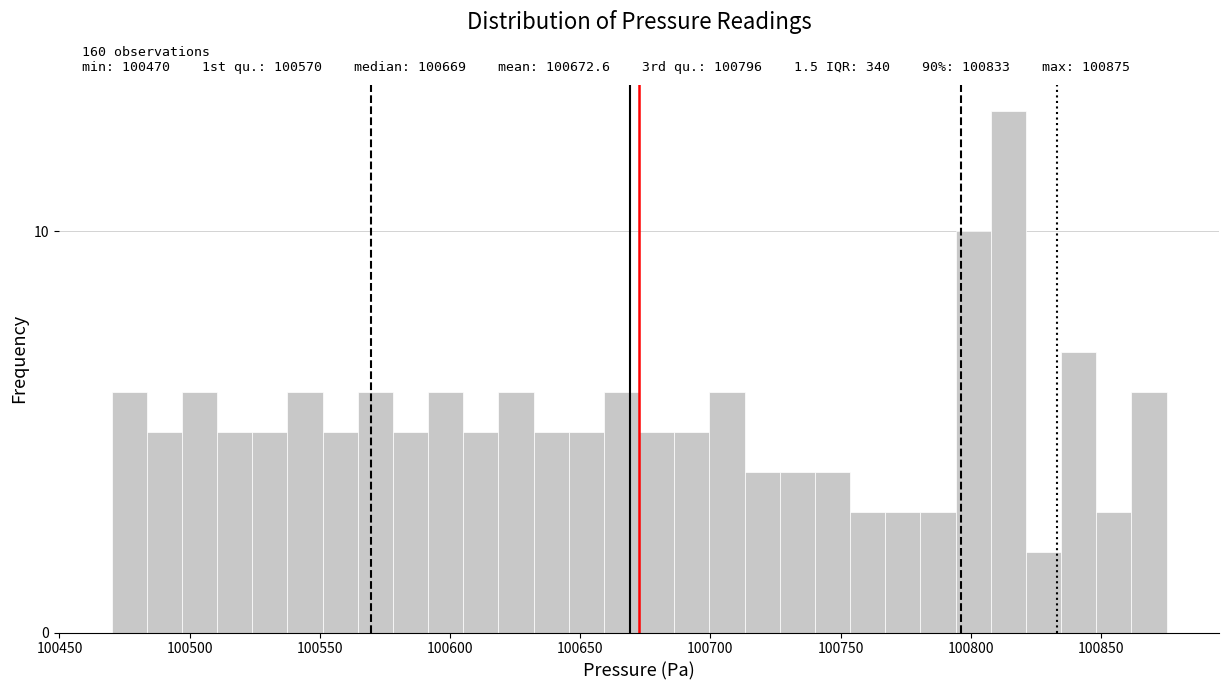

Read against the x-axis, roughly where is the centre of the tallest bar?

100815